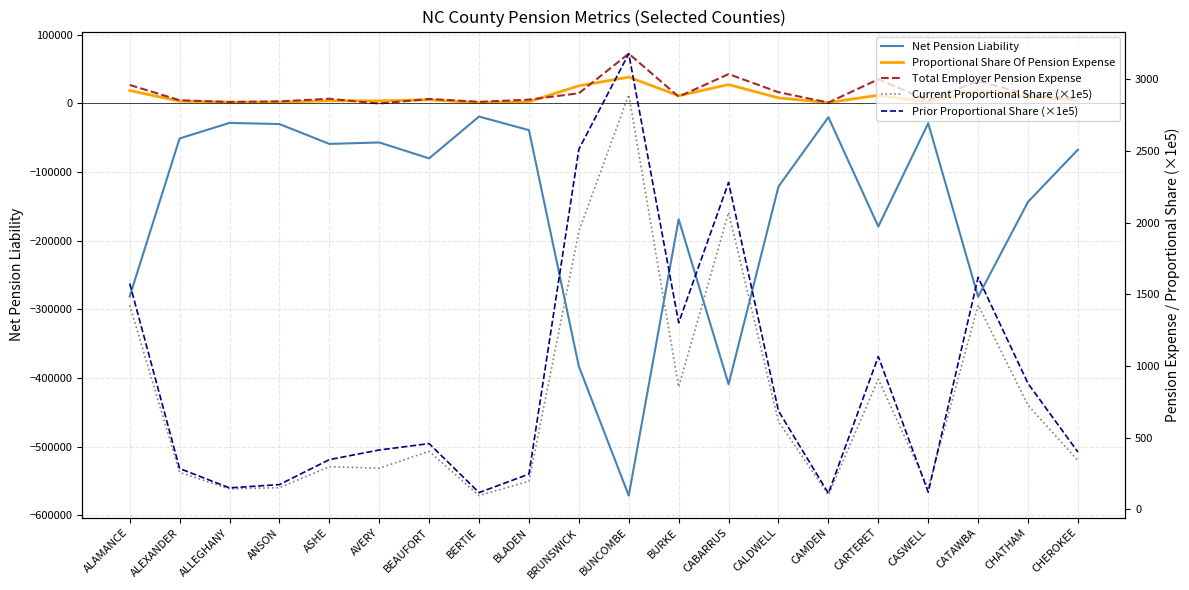

What is the smallest value displayed?

-571128.0